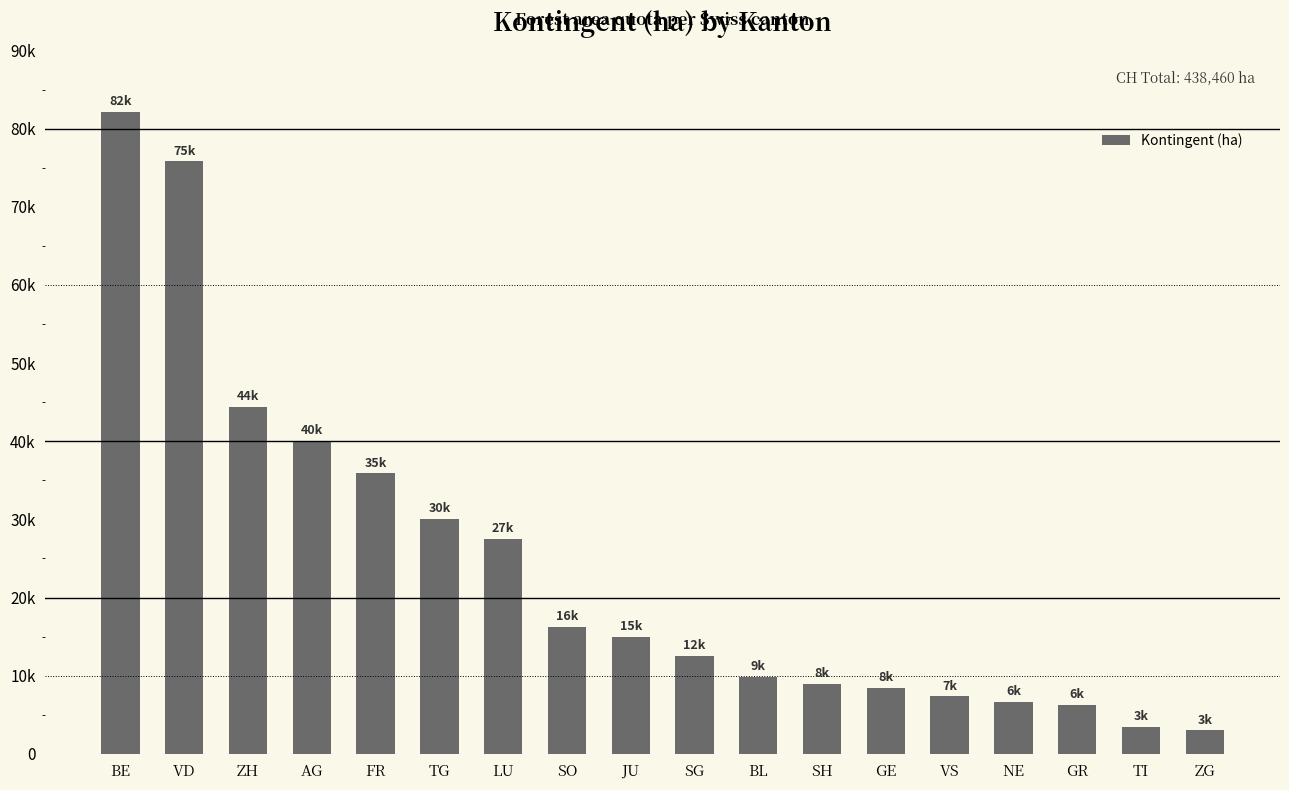

Does the chart contain any negative values?

No